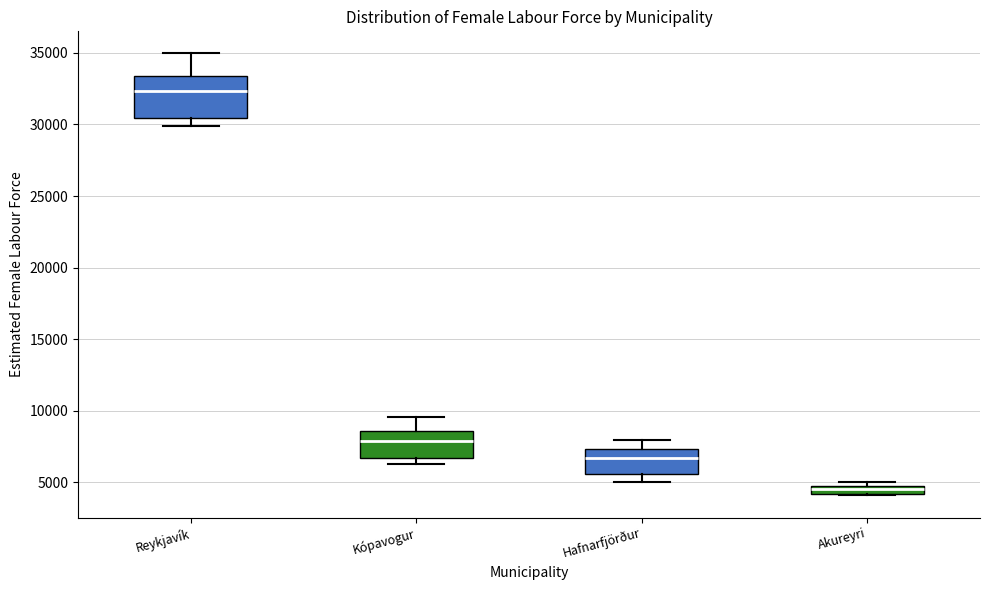

Where is the upper edge of the box for Reykjavík on the y-axis? The values are not printed on the chart, so give them approximately, as read against the axis.

33500